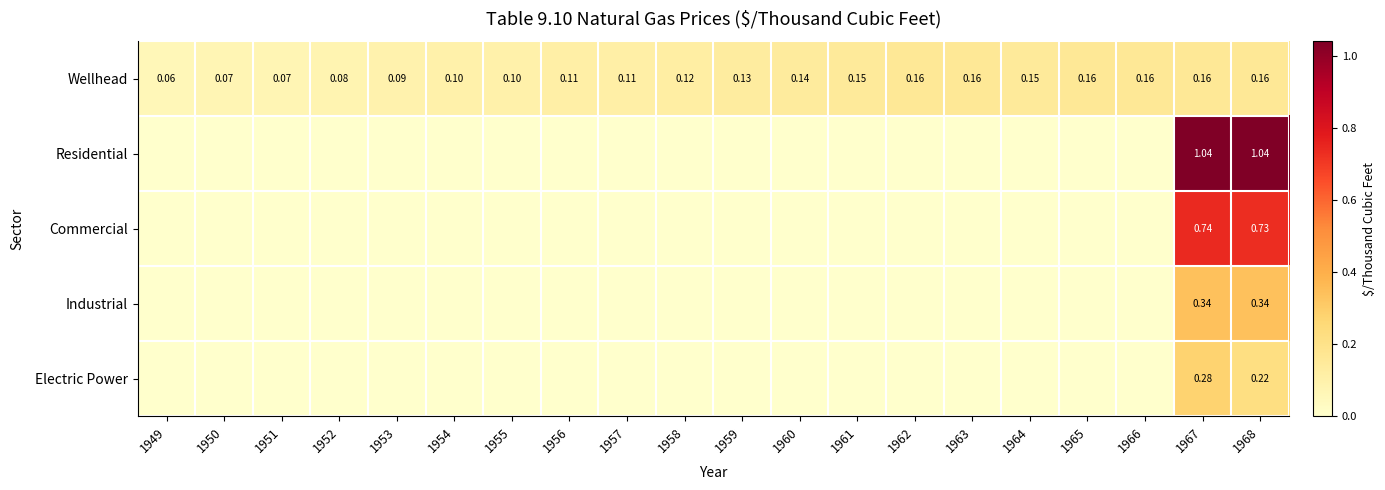

Where is Residential nearest to the value 0?

1949